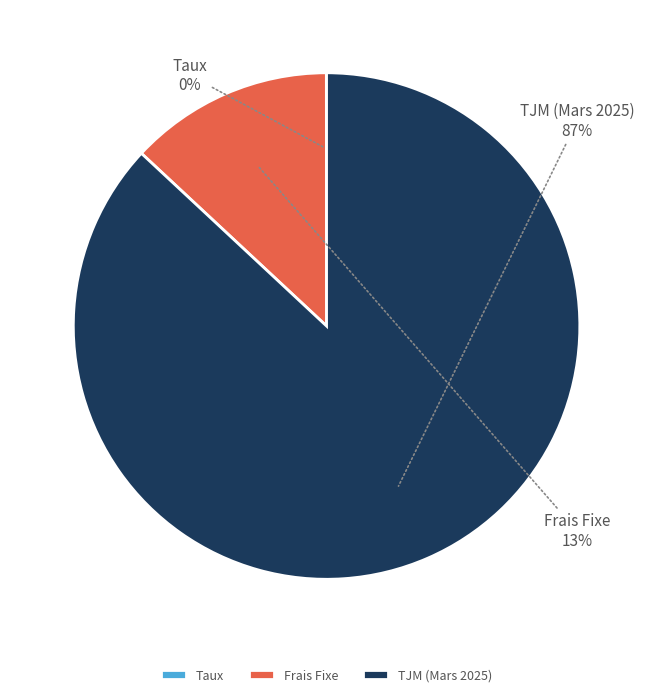

Which category accounts for the majority?

TJM (Mars 2025)